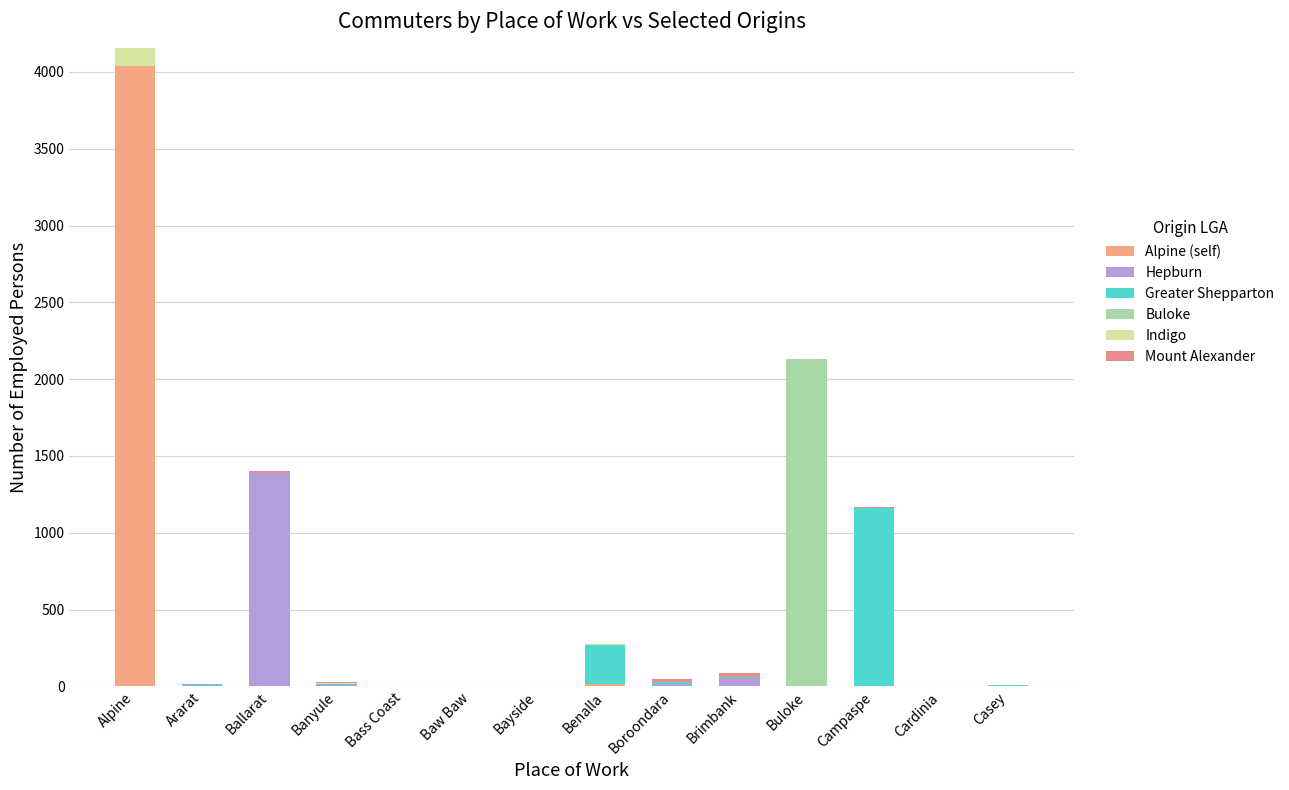

True or false: Alpine (self) has a value of -2110 at Bayside.

False